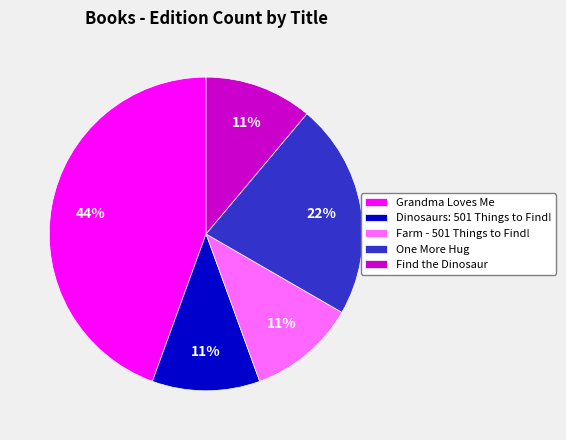

Which has a higher value, Find the Dinosaur or One More Hug?

One More Hug